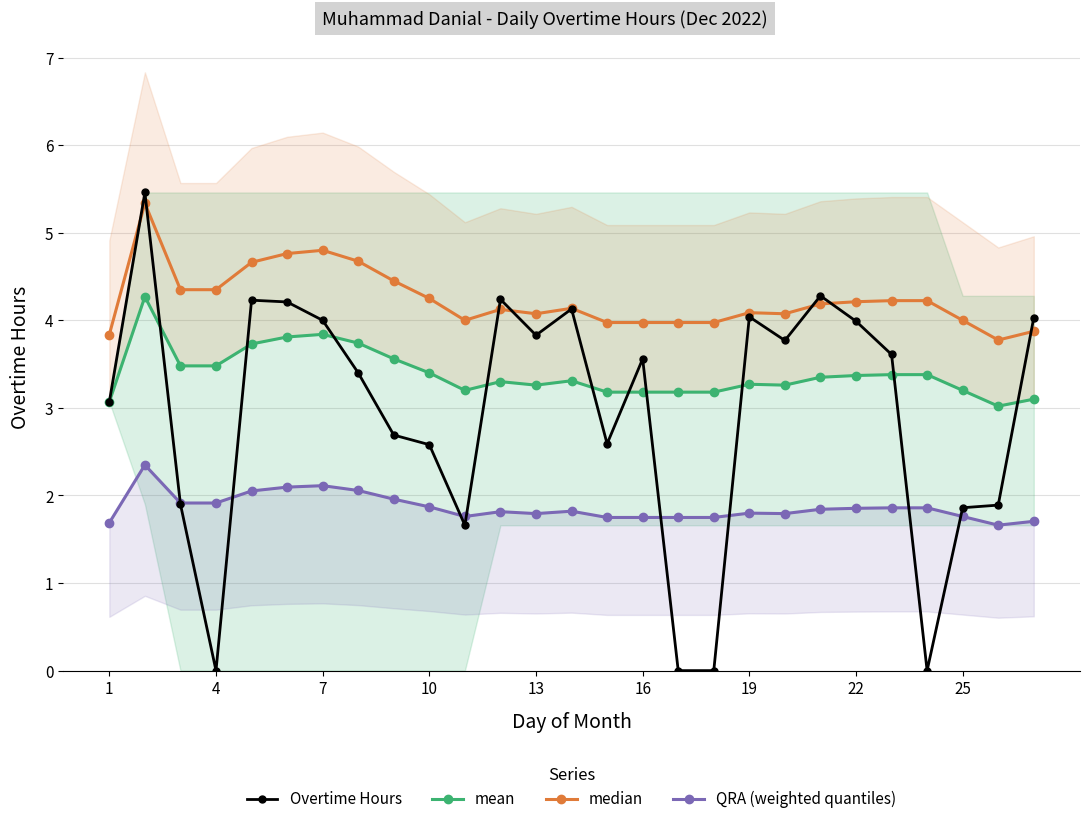

True or false: QRA (weighted quantiles) and median cross at least once.

False